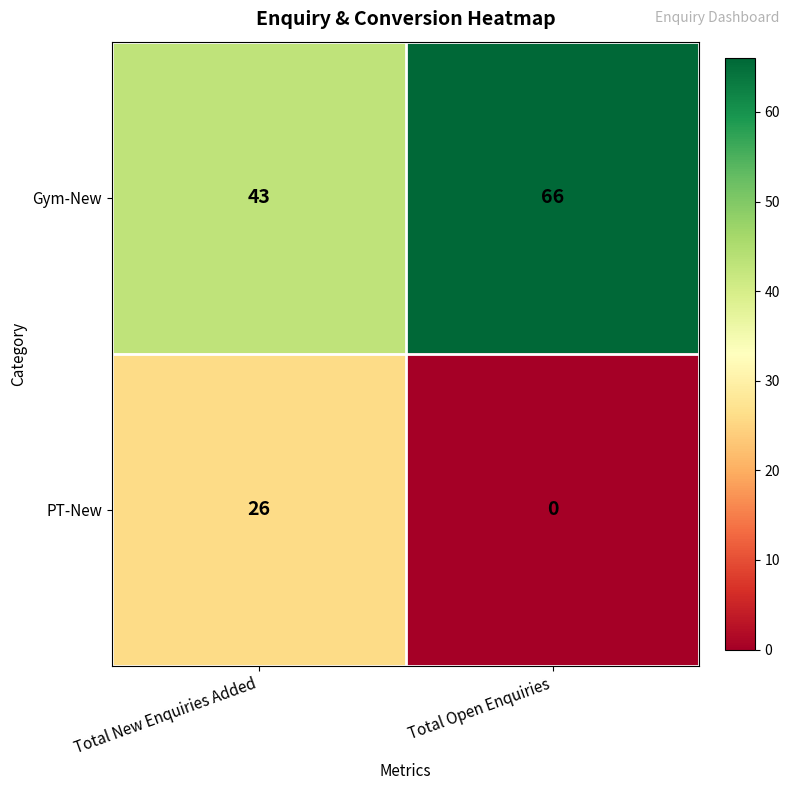

Is it true that Gym-New equals 39 at Total Open Enquiries?

False